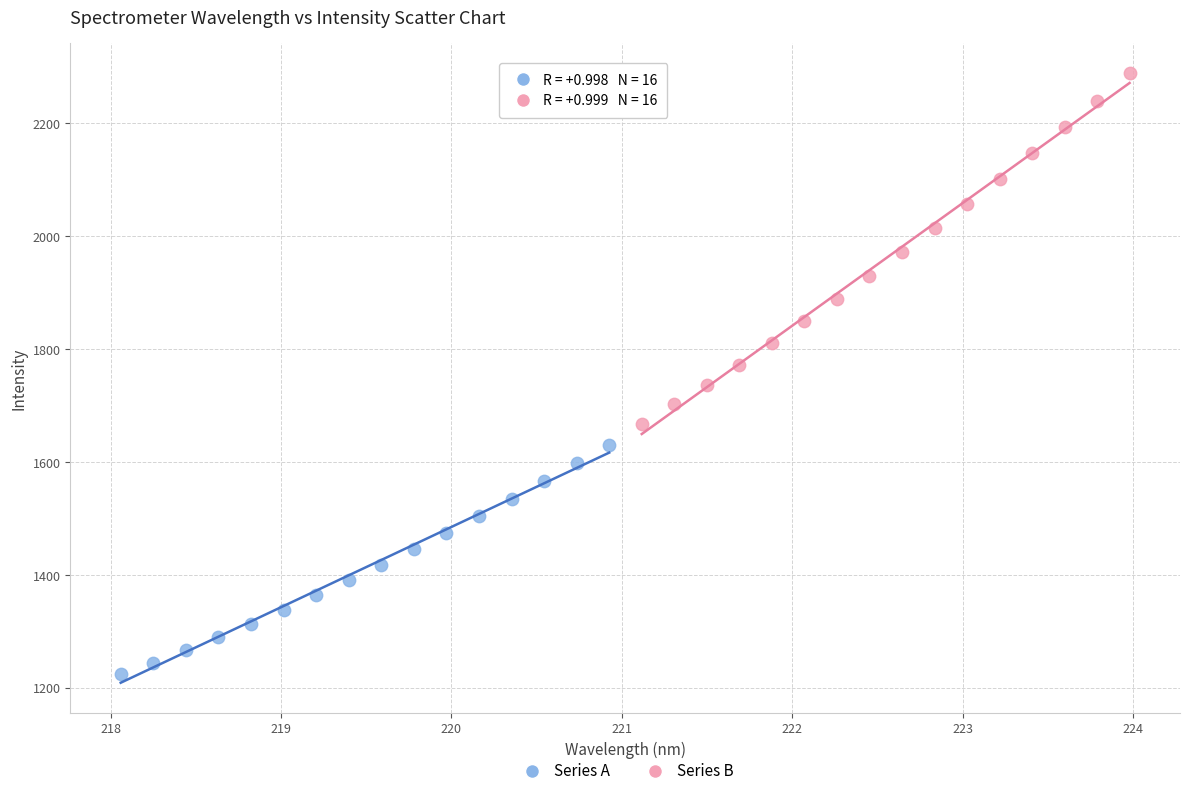

Which series reaches the minimum Y coordinate?

Series A